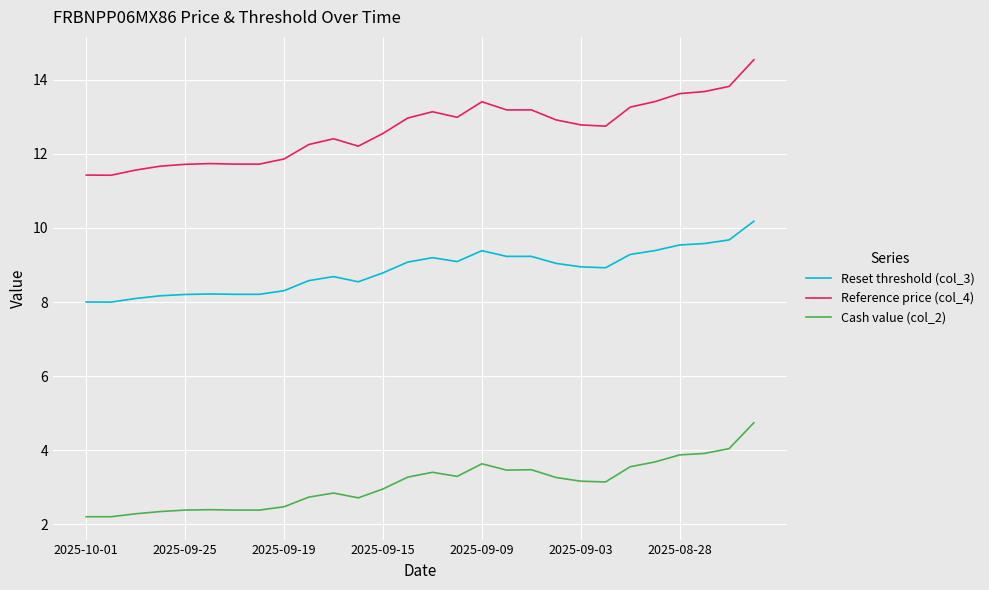

List the series in order of their peak value, highest first.

Reference price (col_4), Reset threshold (col_3), Cash value (col_2)